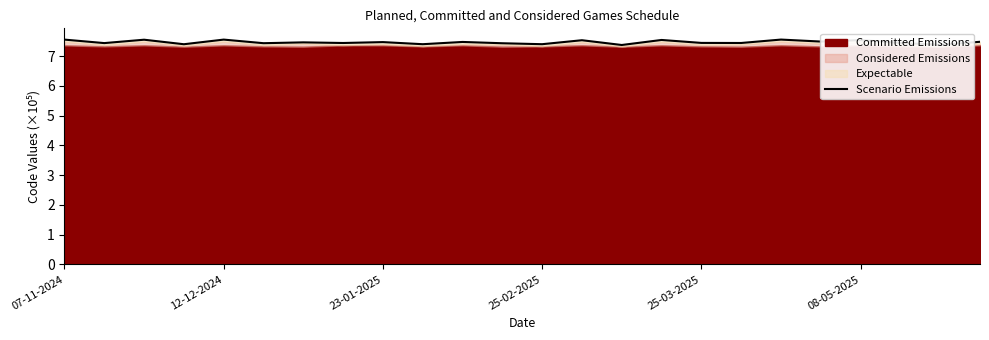

What is the difference between the second highest and second lowest values?

0.2